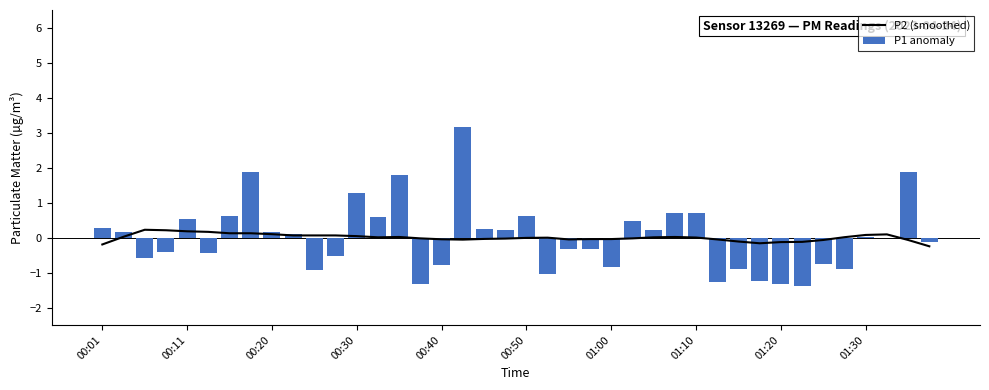

How many values in the P2 (smoothed) series exceed 0?

19